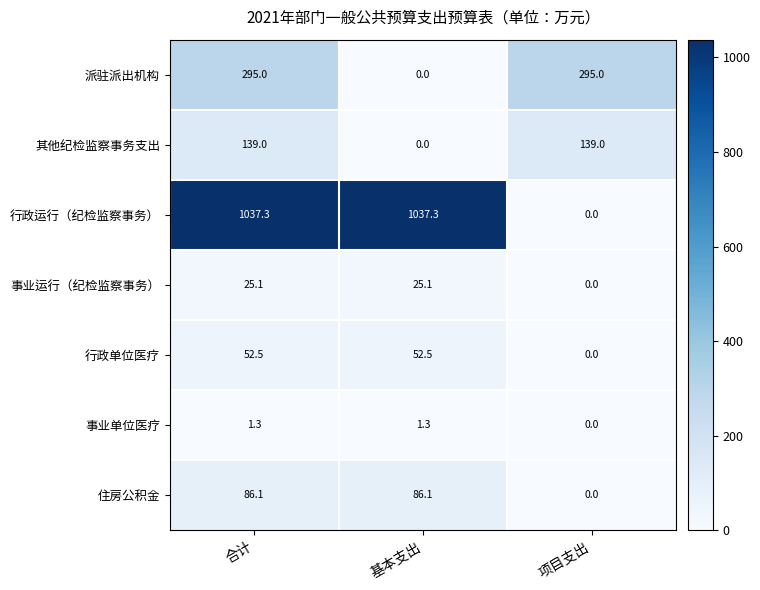

Reading right to left, what are all the values shown in this chart?

派驻派出机构: 295.0	0.0	295.0
其他纪检监察事务支出: 139.0	0.0	139.0
行政运行（纪检监察事务）: 0.0	1037.3	1037.3
事业运行（纪检监察事务）: 0.0	25.1	25.1
行政单位医疗: 0.0	52.5	52.5
事业单位医疗: 0.0	1.3	1.3
住房公积金: 0.0	86.1	86.1